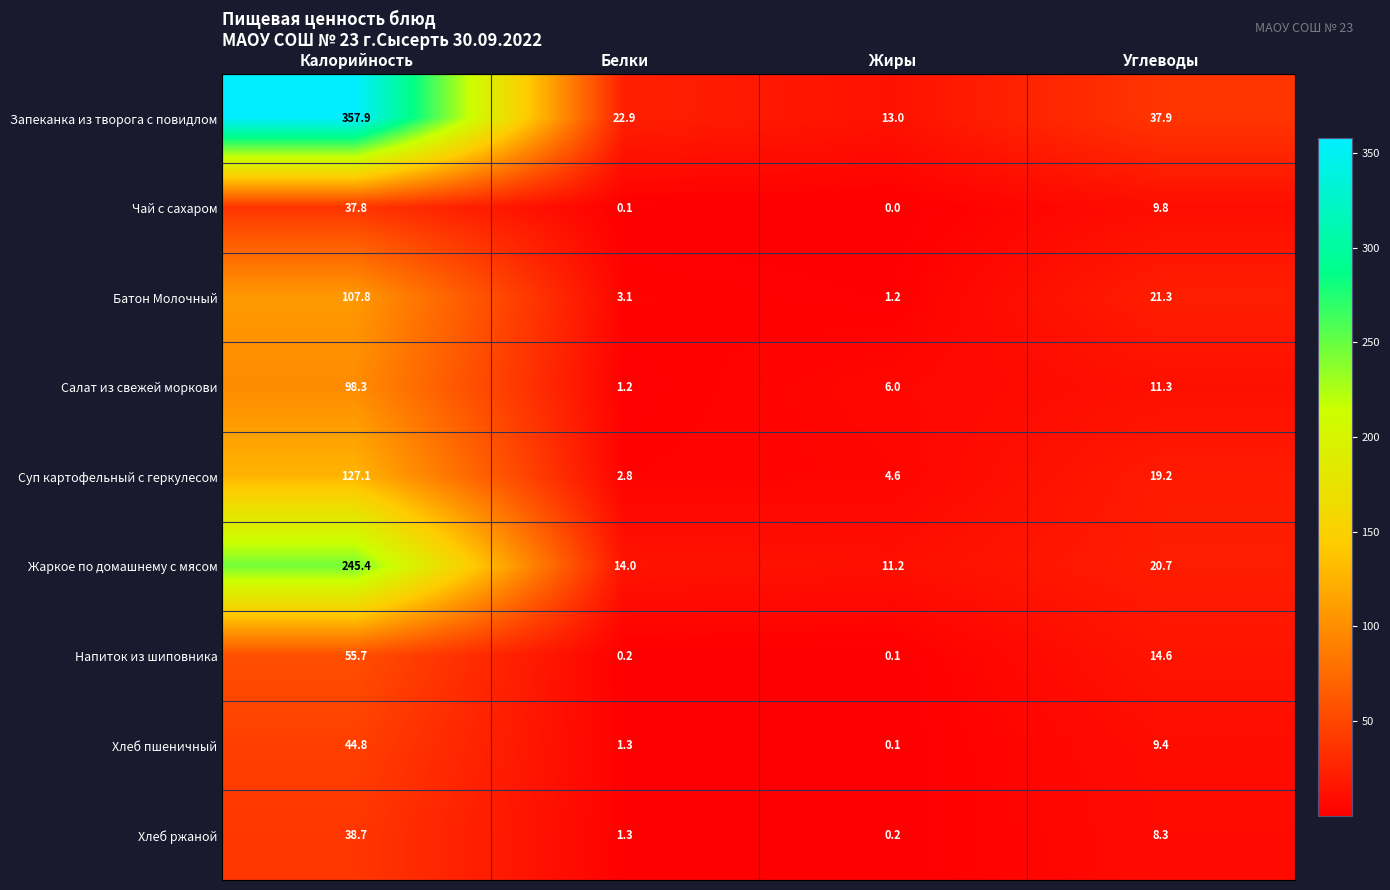

How many series are shown in this chart?

9